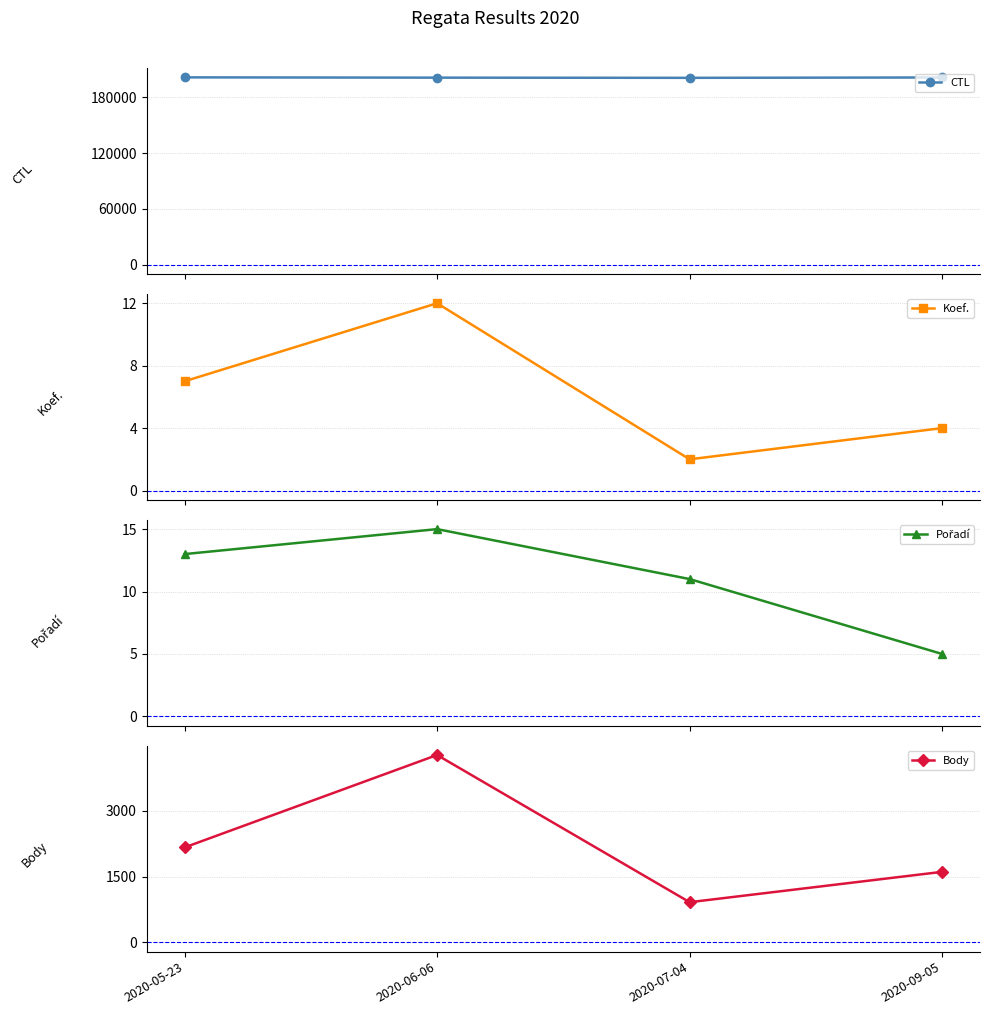

What is the sum of all Body values?

8963